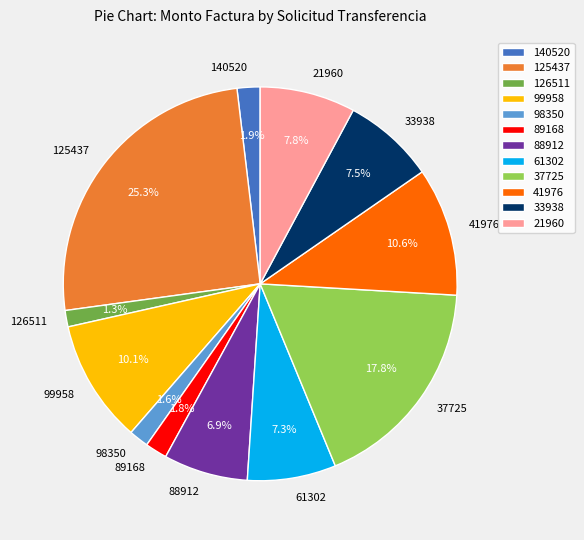

Which slice is the largest?

125437